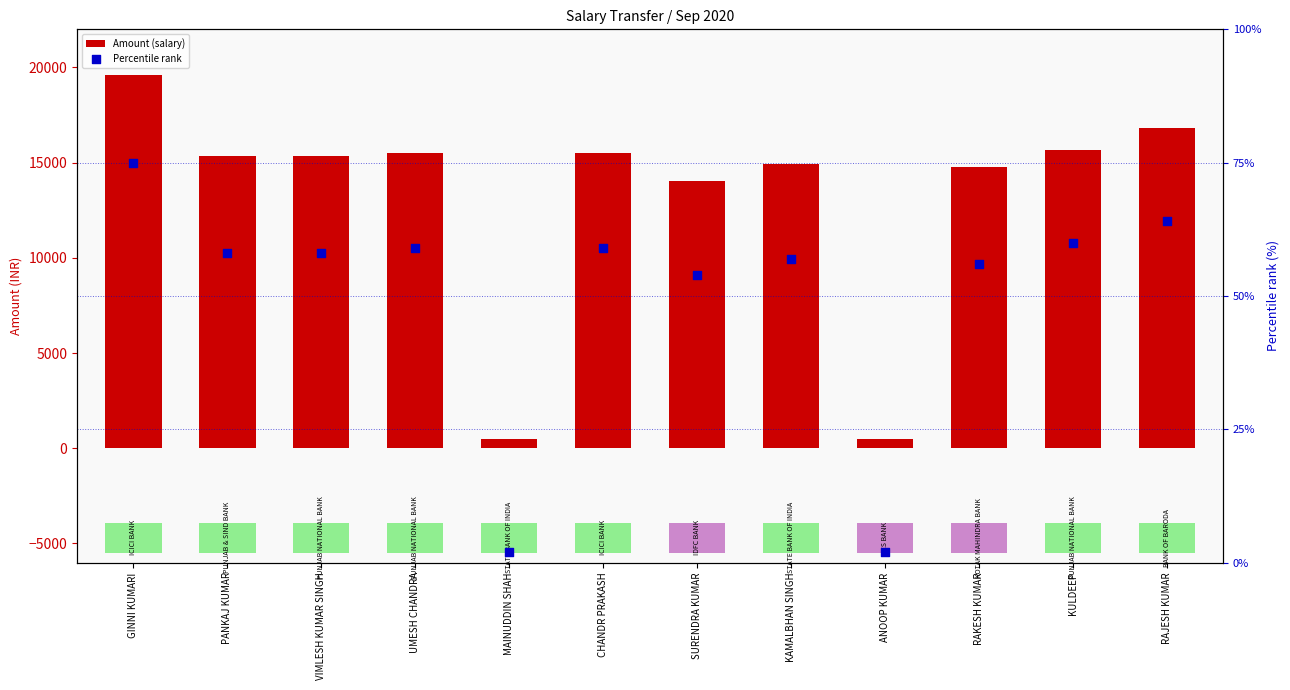

Is the value of Amount (salary) at PANKAJ KUMAR greater than the value of Percentile rank at RAKESH KUMAR?

Yes